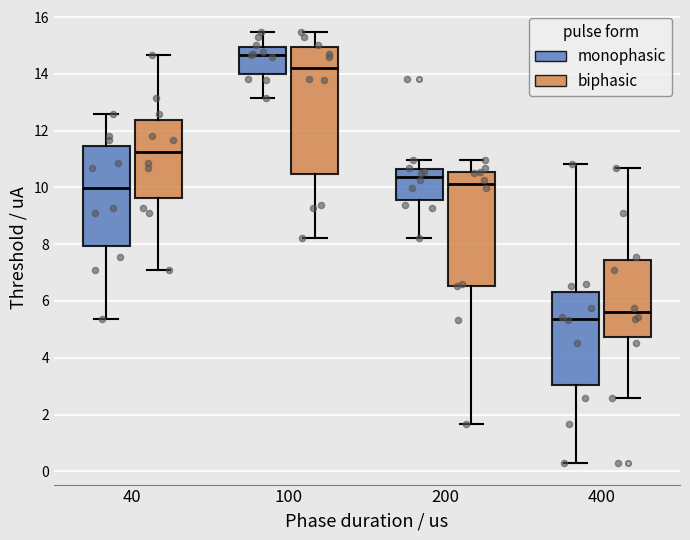

Reading left to right, read every box against the y-axis: the position of its median line, the range the box covers, and the ends of its whiskers. The values are not printed on the chart, so give them approximately, as read against the axis.

40 (monophasic): median 10.0, box 8.0 to 11.4, whiskers 5.4 to 12.6
40 (biphasic): median 11.2, box 9.6 to 12.4, whiskers 7.0 to 14.6
100 (monophasic): median 14.6, box 14.0 to 15.0, whiskers 13.2 to 15.4
100 (biphasic): median 14.2, box 10.4 to 15.0, whiskers 8.2 to 15.4
200 (monophasic): median 10.4, box 9.6 to 10.6, whiskers 8.2 to 11.0
200 (biphasic): median 10.2, box 6.6 to 10.6, whiskers 1.6 to 11.0
400 (monophasic): median 5.4, box 3.0 to 6.4, whiskers 0.2 to 10.8
400 (biphasic): median 5.6, box 4.8 to 7.4, whiskers 2.6 to 10.6